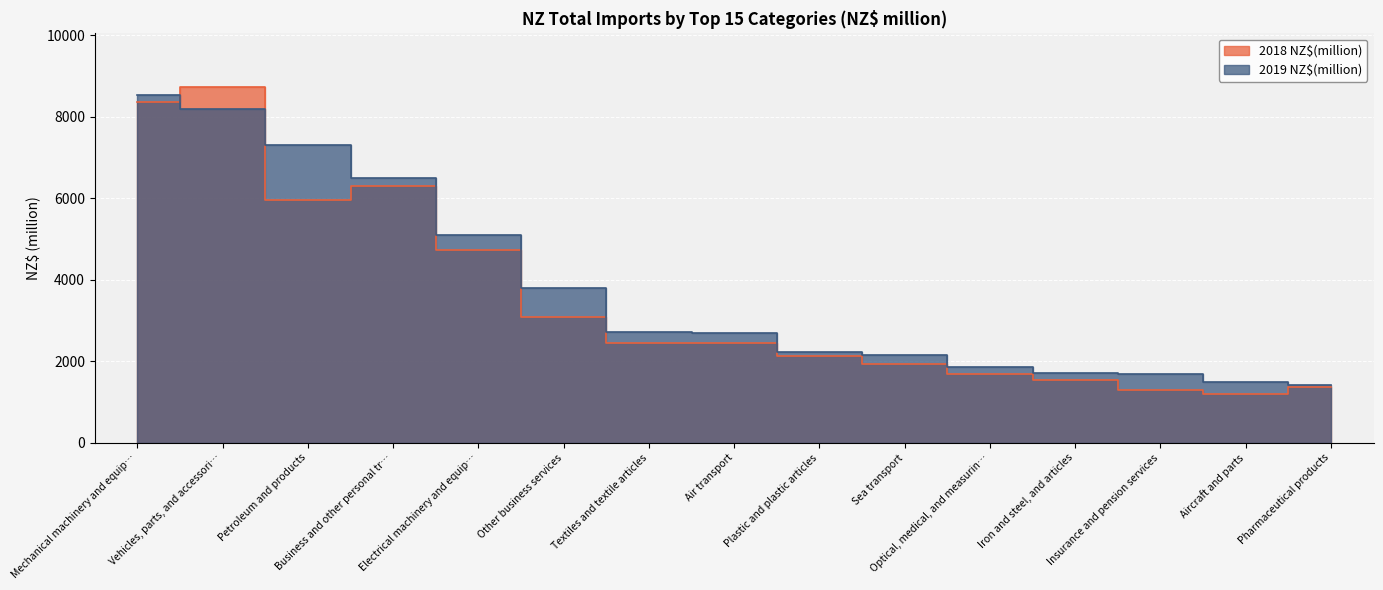

Is the value of 2018 NZ$(million) at Sea transport greater than the value of 2019 NZ$(million) at Insurance and pension services?

Yes